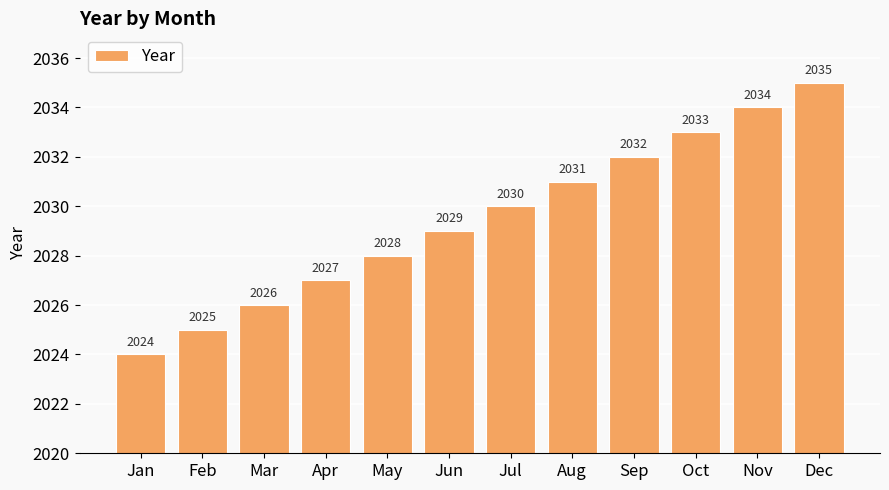

What is the sum of all values?

24354